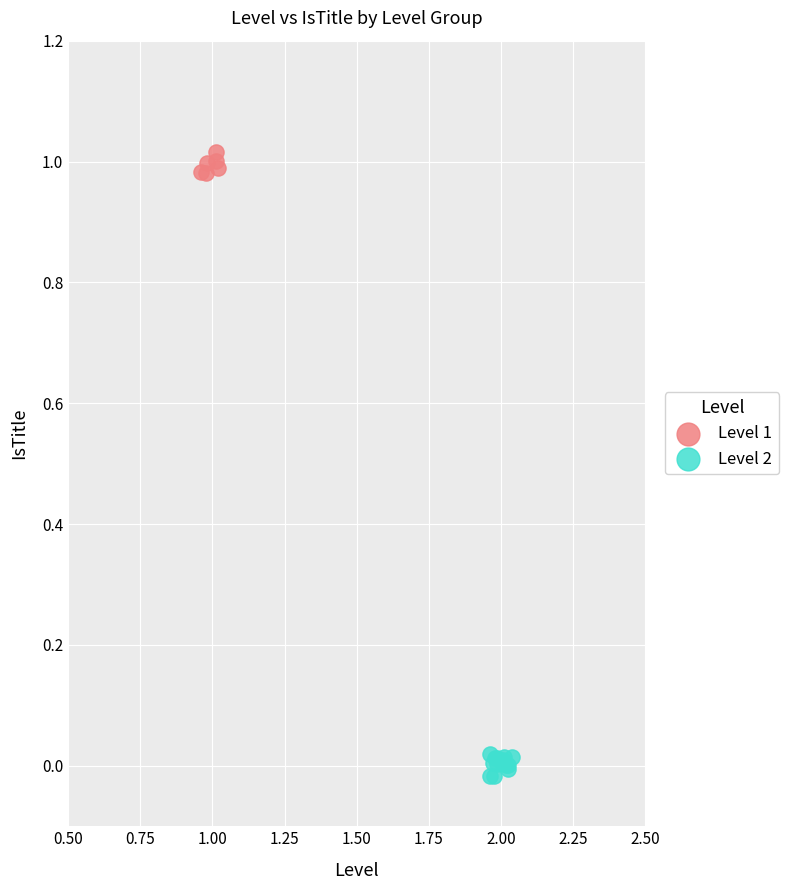

Which series reaches the minimum Y coordinate?

Level 2